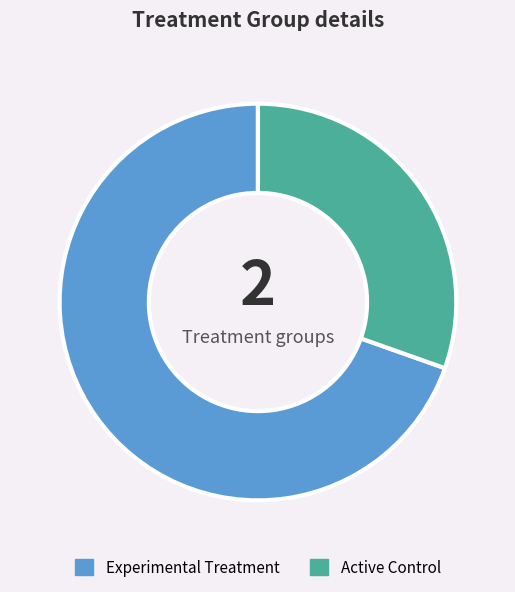

Do Experimental Treatment and Active Control together represent more than half of the pie?

Yes